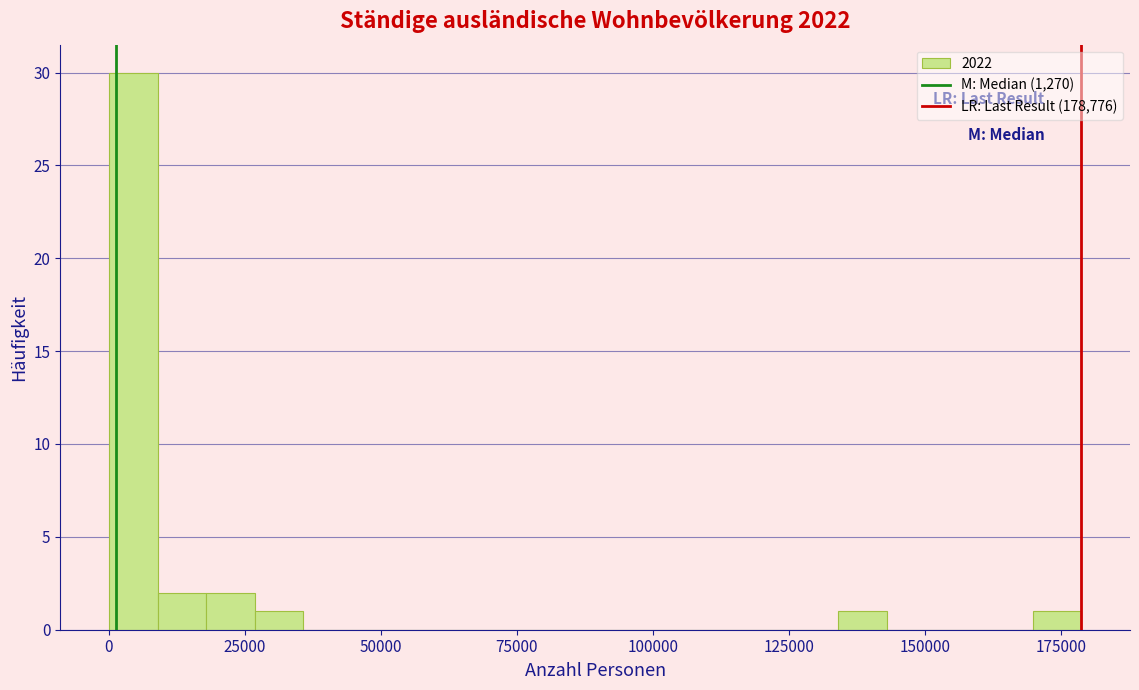

Around what value on the x-axis is the tallest bar? Give the approximate position of its centre, as read against the axis.

5000